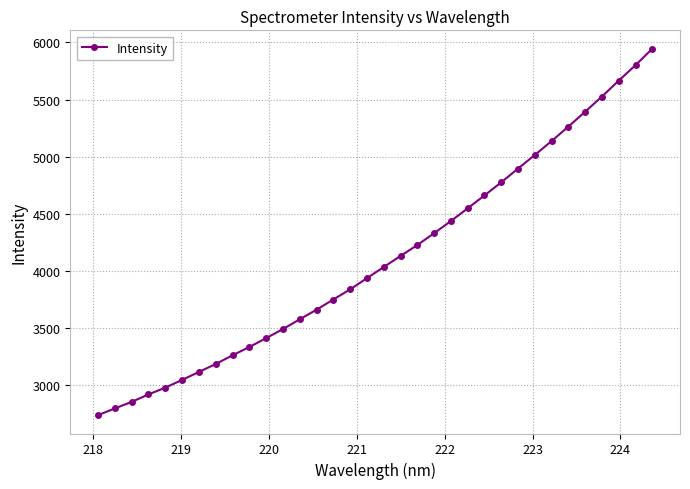

What is the minimum value shown in the chart?

2736.3